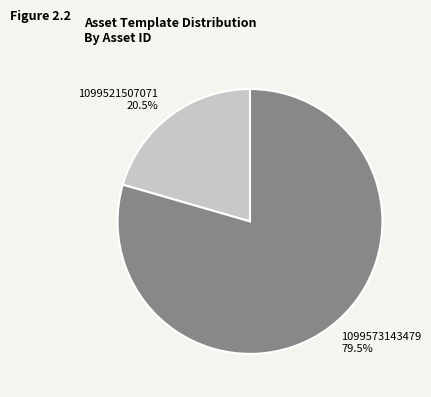

Which slice represents more than half of the pie?

1099573143479